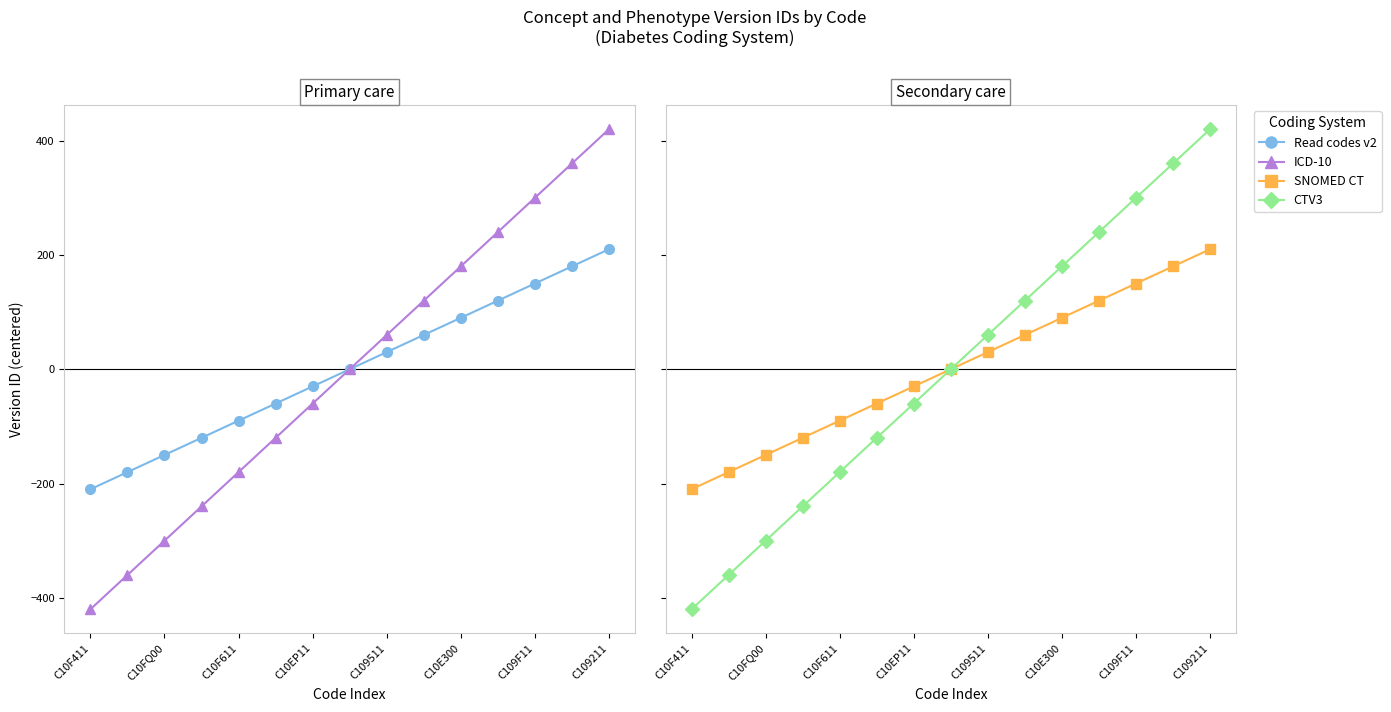

True or false: ICD-10 has more than 2 interior local peaks.

False